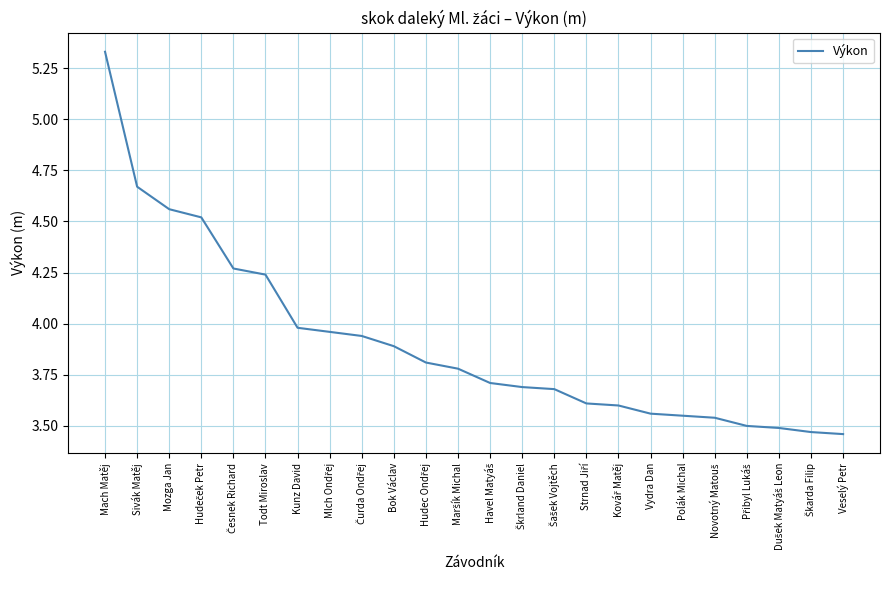

Which label corresponds to the largest value in the chart?

Mach Matěj